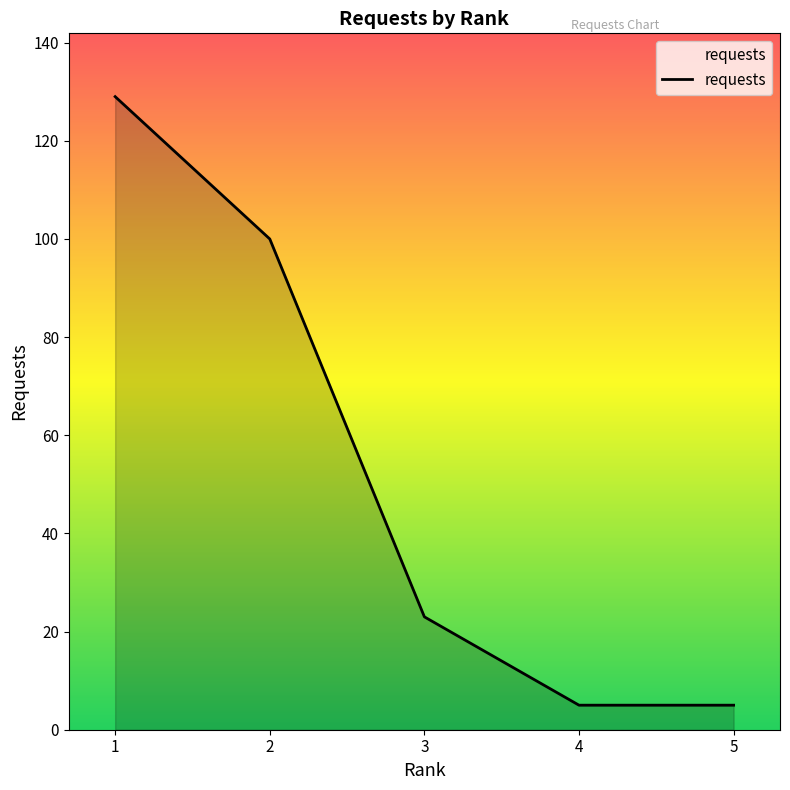

What is the average value?

52